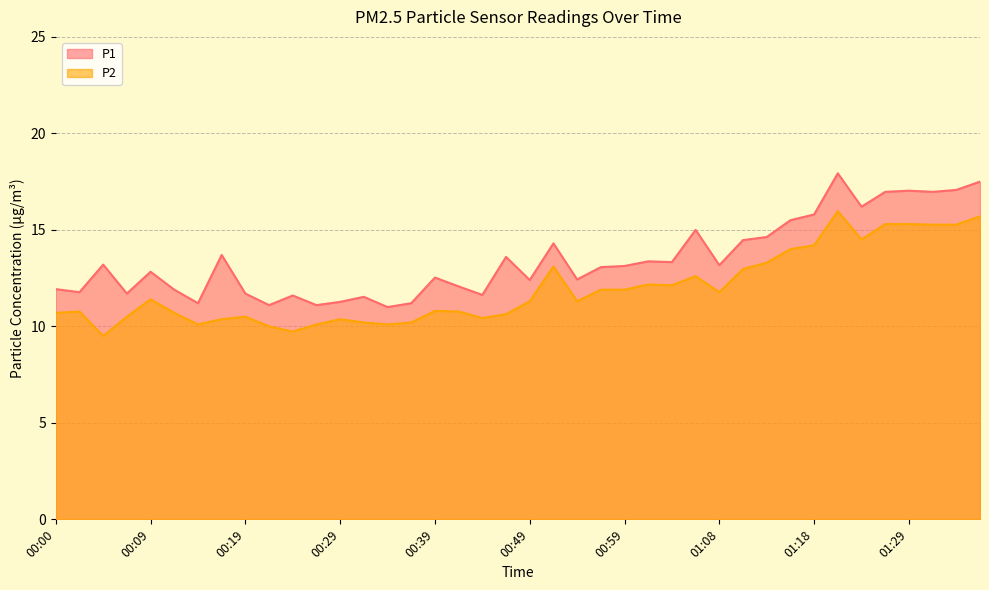

How many data points in P1 are less than 13?

19